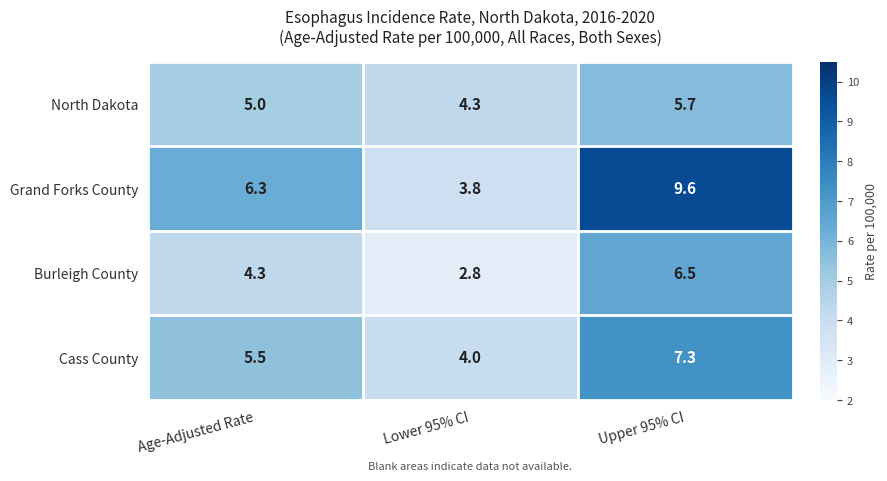

At which label is North Dakota closest to 5?

Age-Adjusted Rate